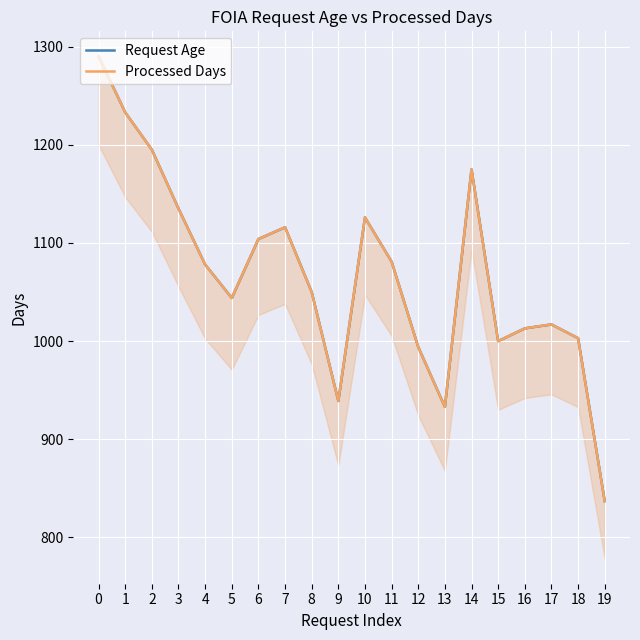

What value does the Processed Days series have at 15, to the nearest 10?

1000